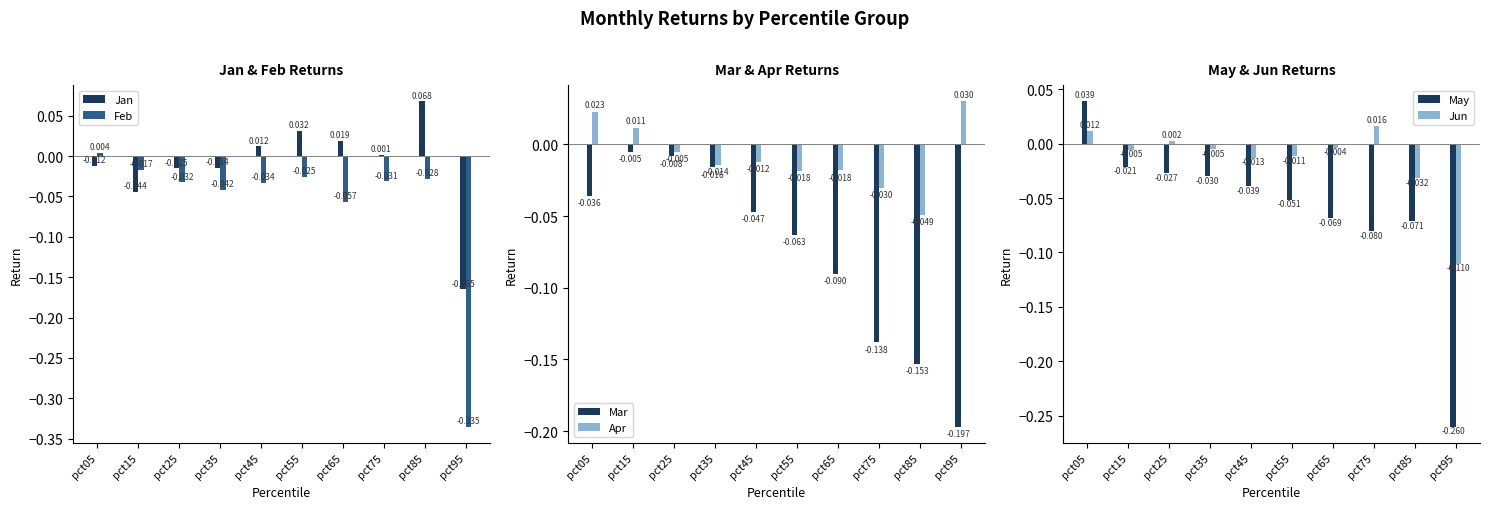

What value does the May series have at pct65?

-0.1